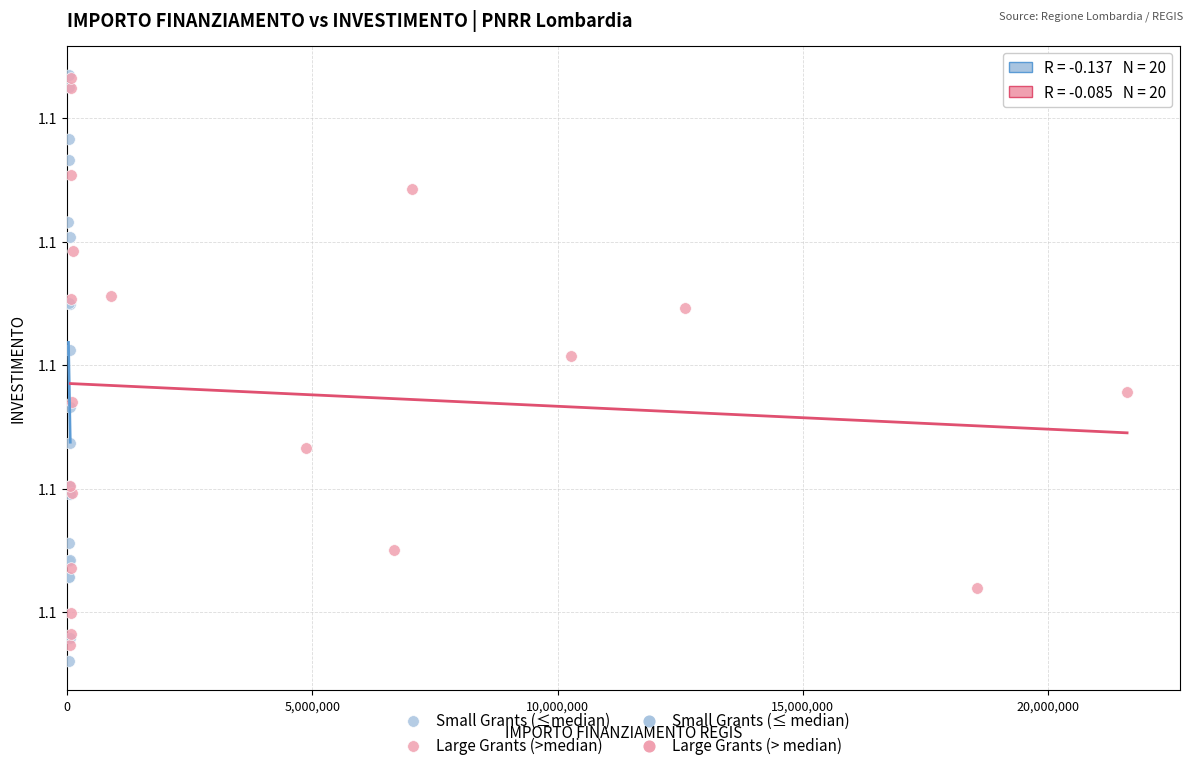

Which series contains the lowest Y value?

Small Grants (≤median)